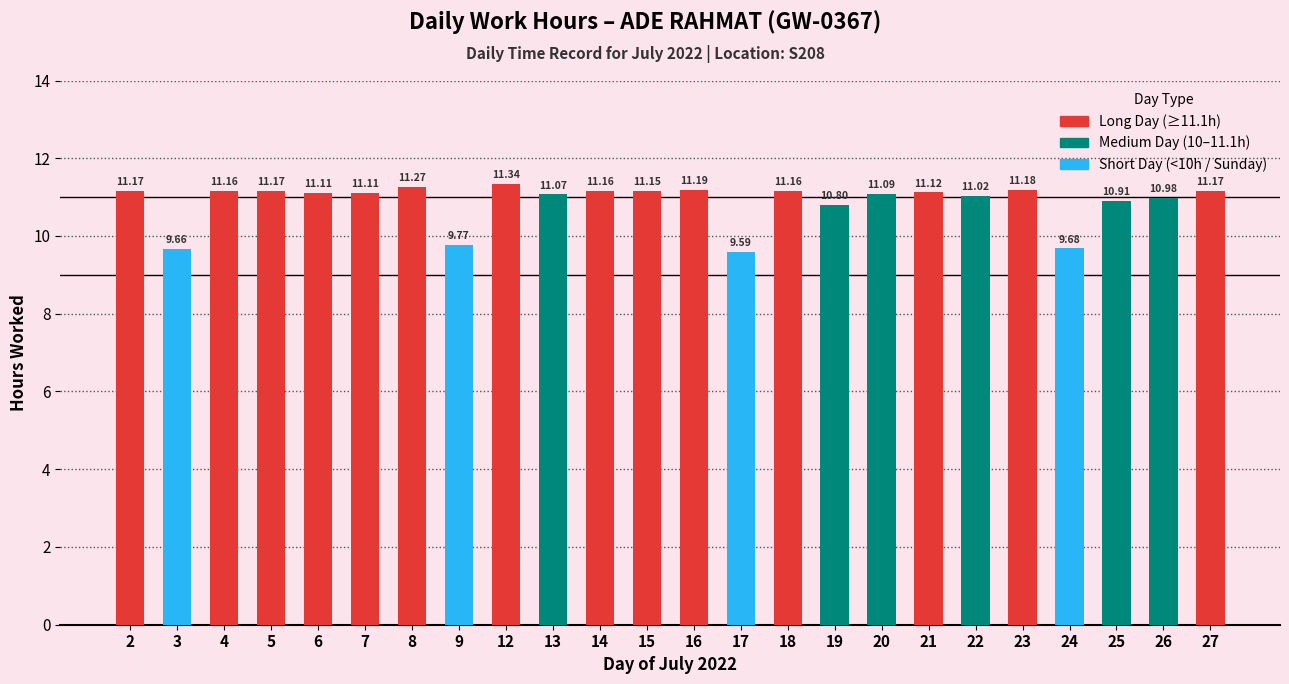

Which has a higher value, 9 or 27?

27